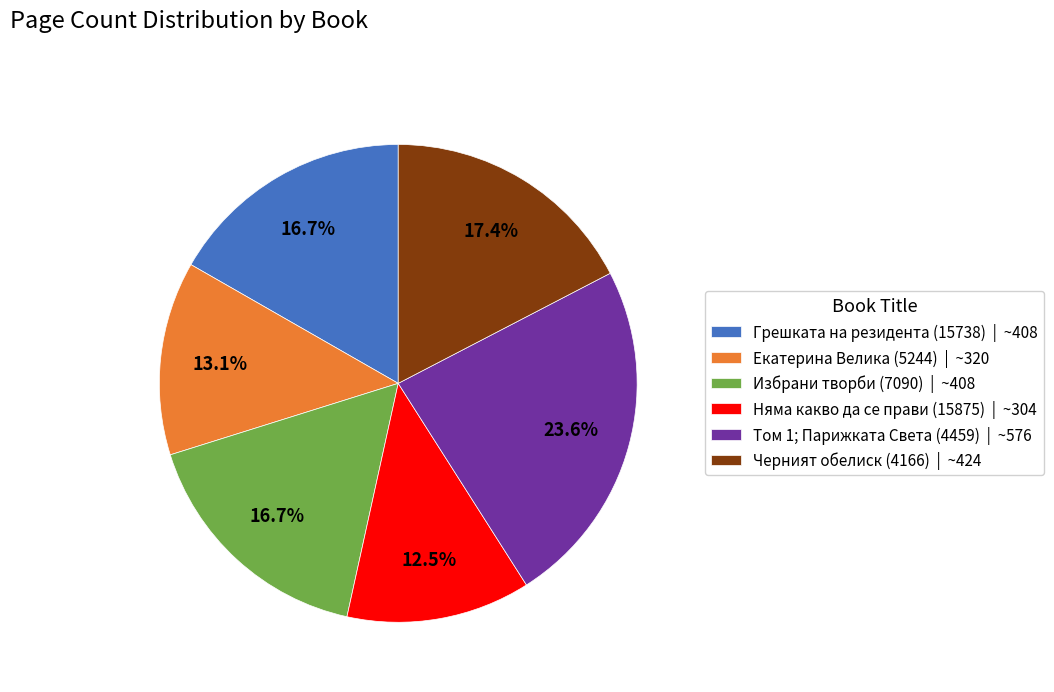

Approximately how many times larger is the value at Няма какво да се прави (15875) | ~304 compared to Том 1; Парижката Света (4459) | ~576?

0.5